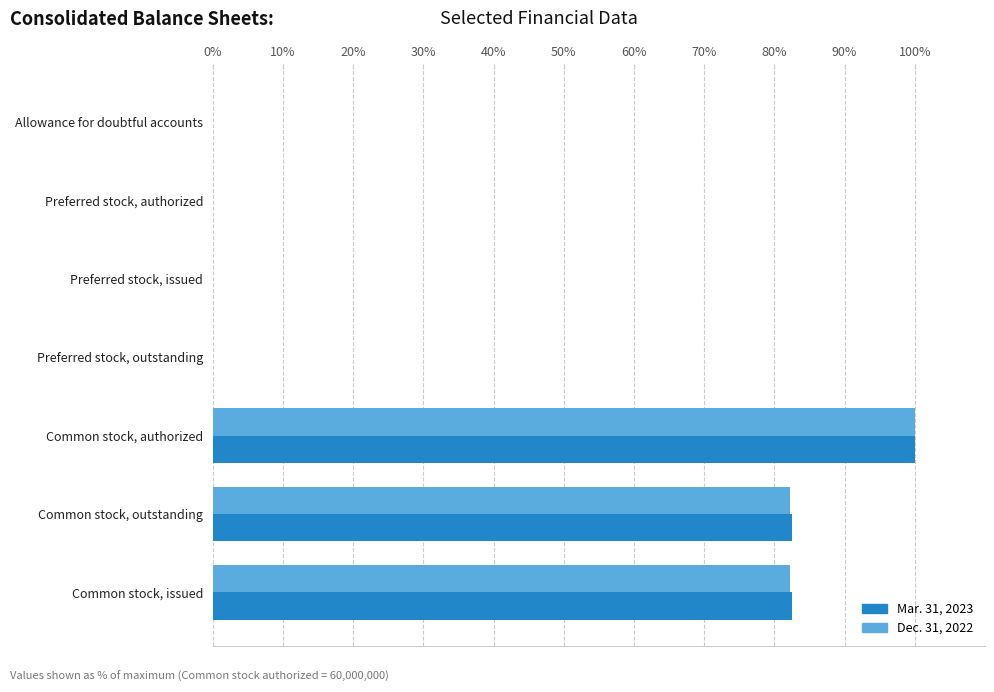

What is the maximum value for Dec. 31, 2022?

100.0